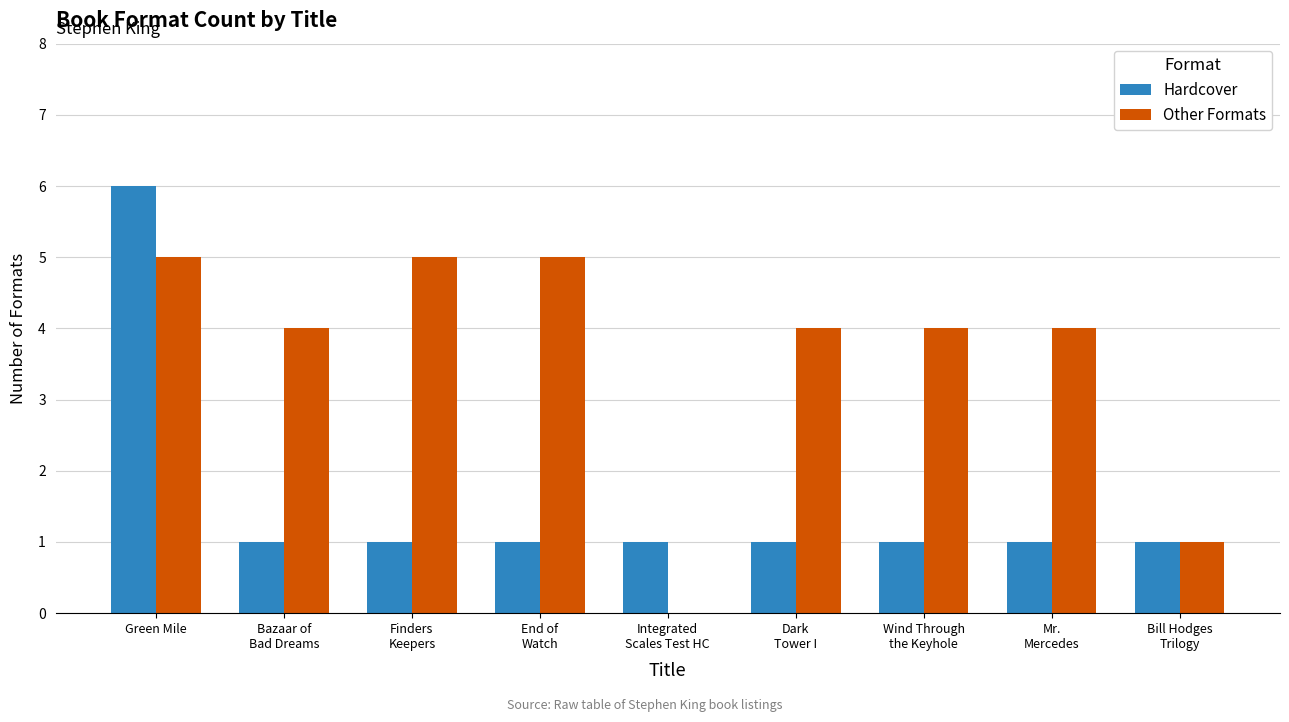

At which category is the sum across all series the highest?

Green Mile